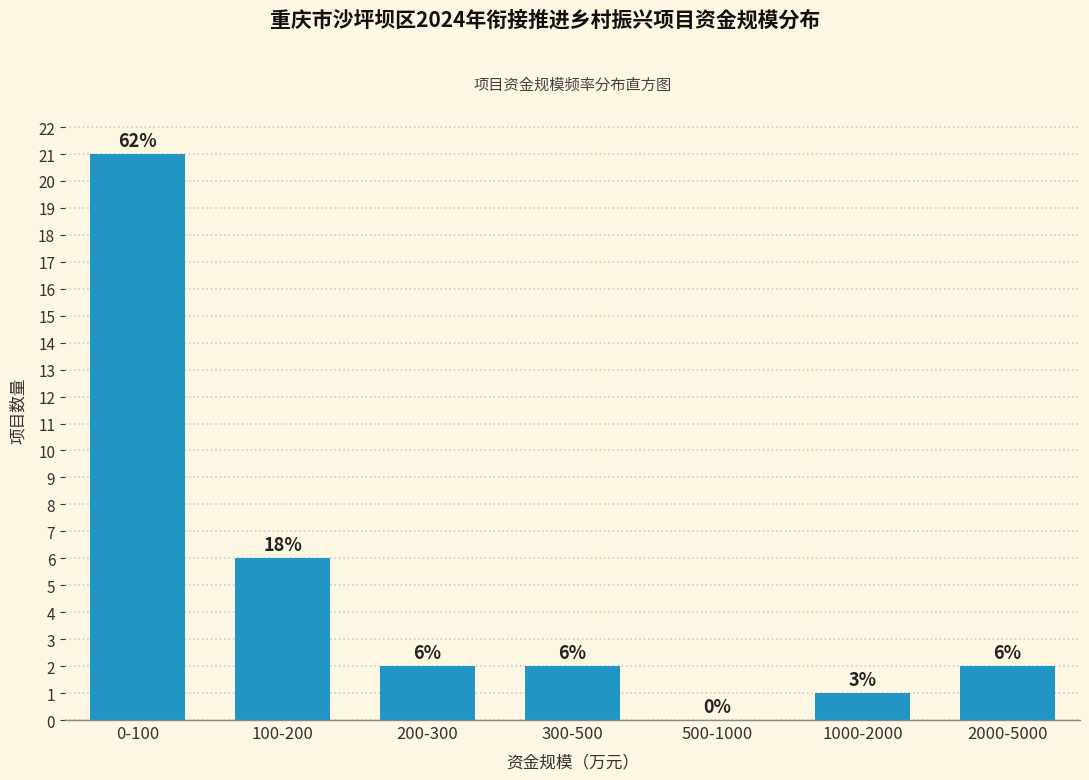

Reading left to right, list all the values displayed in this chart.

0-100=21	100-200=6	200-300=2	300-500=2	500-1000=0	1000-2000=1	2000-5000=2